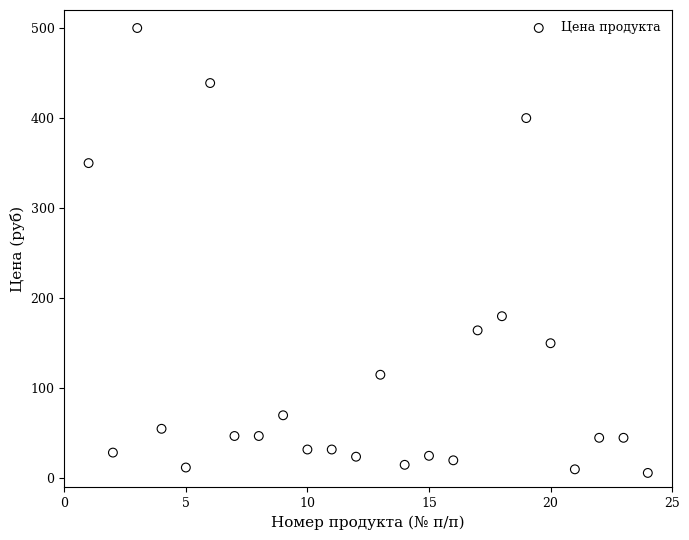

What is the range of Y values (max minus min)?

494.0